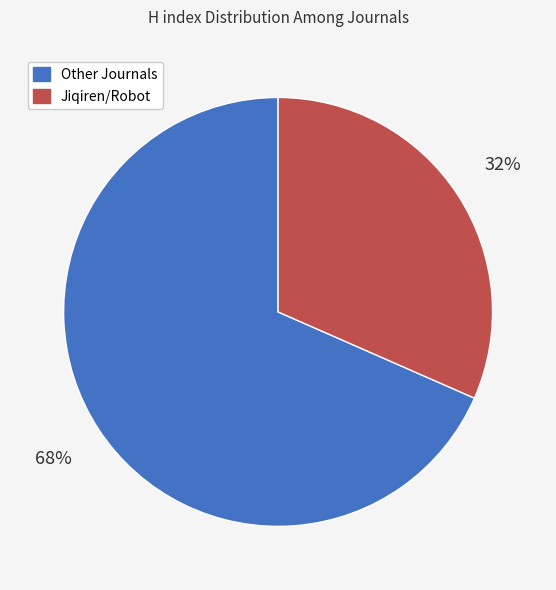

How many slices are in this pie chart?

2